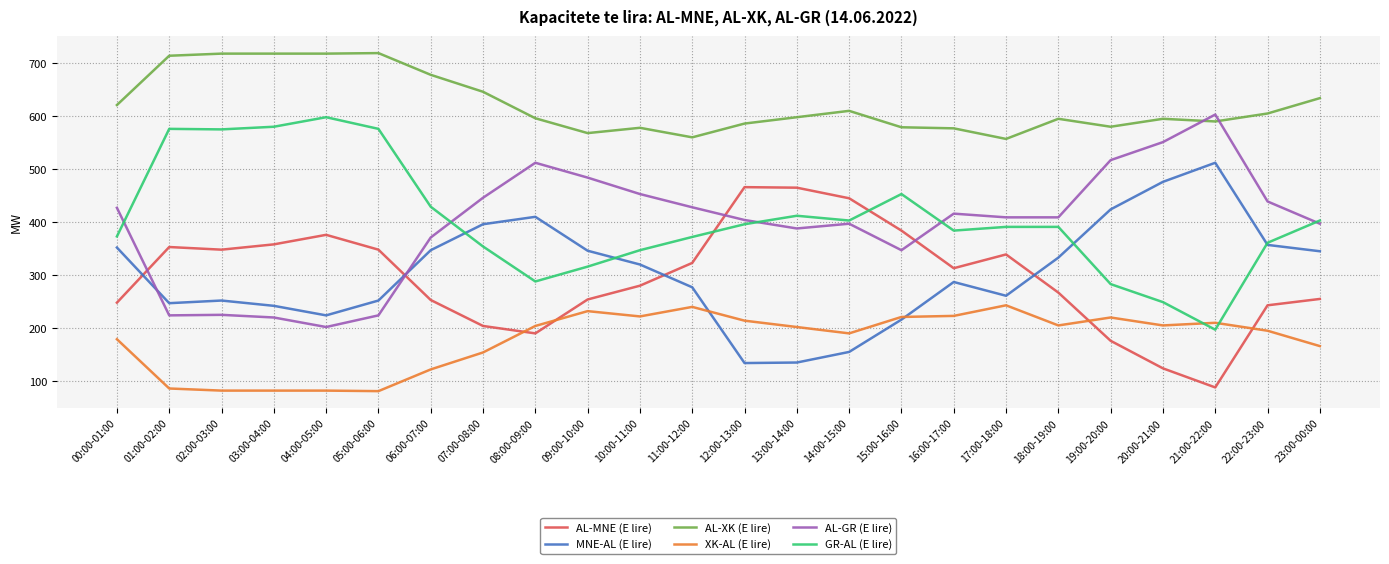

True or false: AL-XK (E lire) has a value of 586 at 12:00-13:00.

True